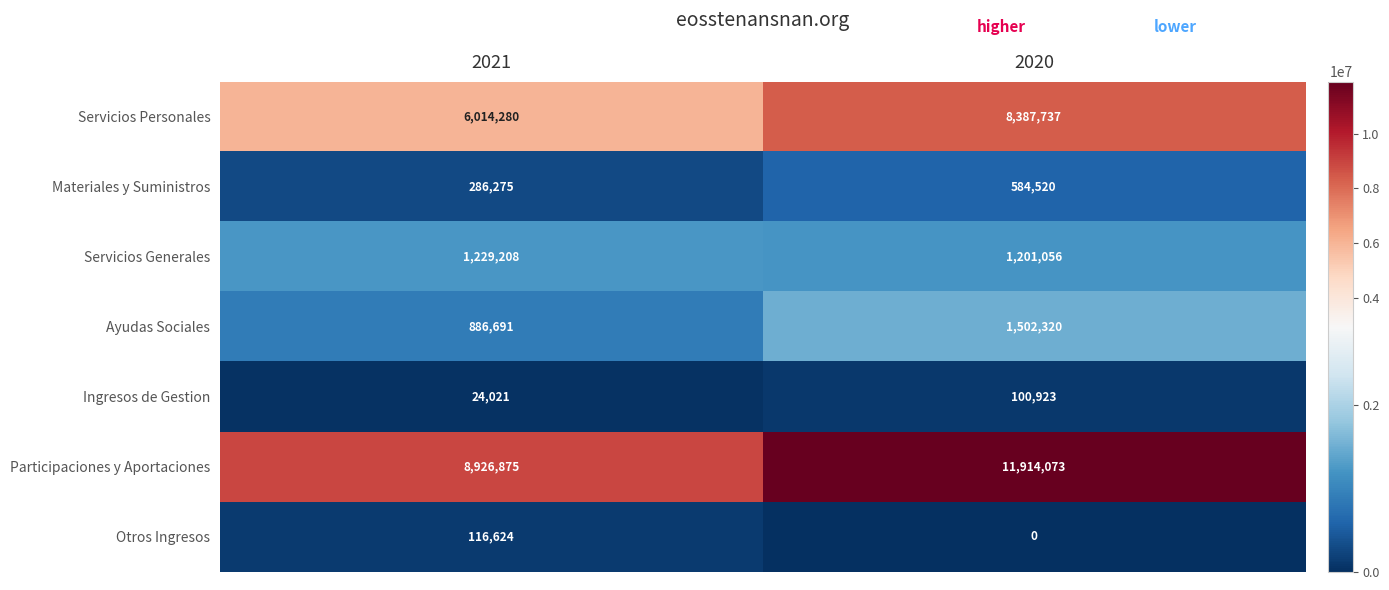

Reading left to right, what are all the values shown in this chart?

Servicios Personales: 2021=6014280	2020=8387737
Materiales y Suministros: 2021=286275	2020=584520
Servicios Generales: 2021=1229208	2020=1201056
Ayudas Sociales: 2021=886691	2020=1502320
Ingresos de Gestion: 2021=24021	2020=100923
Participaciones y Aportaciones: 2021=8926875	2020=11914073
Otros Ingresos: 2021=116624	2020=0